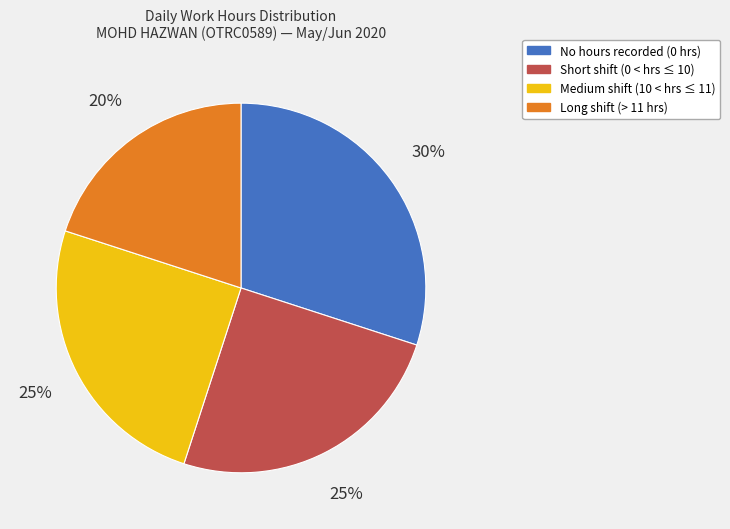

The Long shift (> 11 hrs) slice represents 20% of the pie. True or false?

True